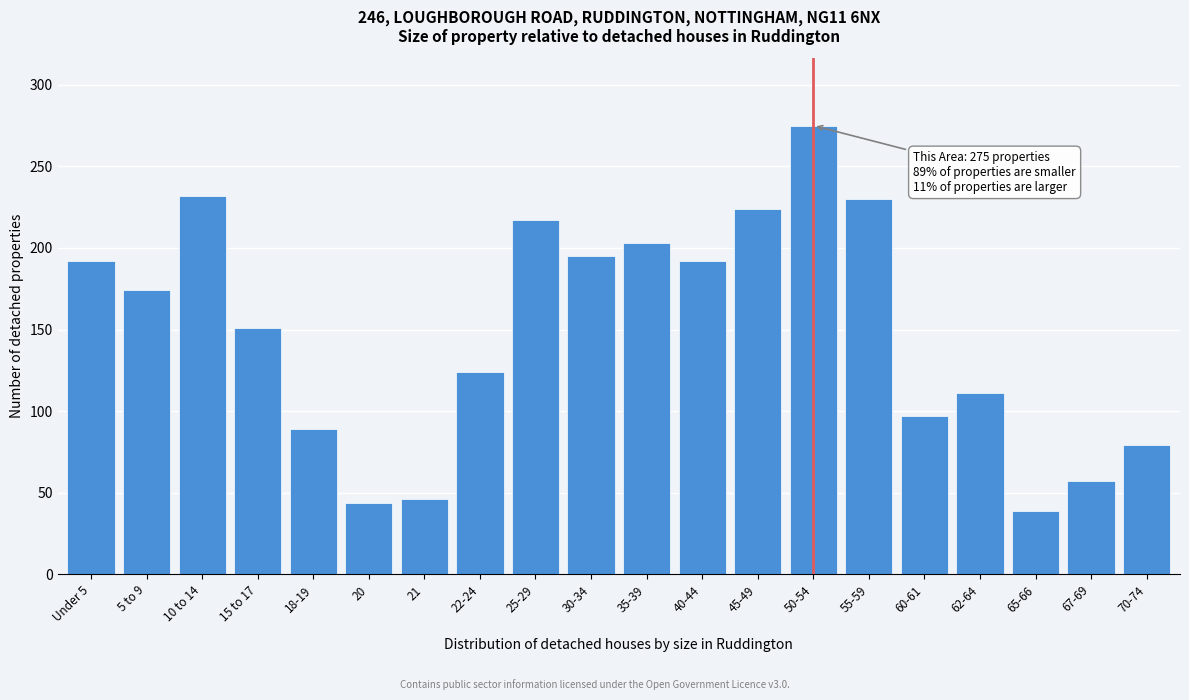

Reading right to left, transcribe all the data shown in this chart.

79	57	39	111	97	230	275	224	192	203	195	217	124	46	44	89	151	232	174	192